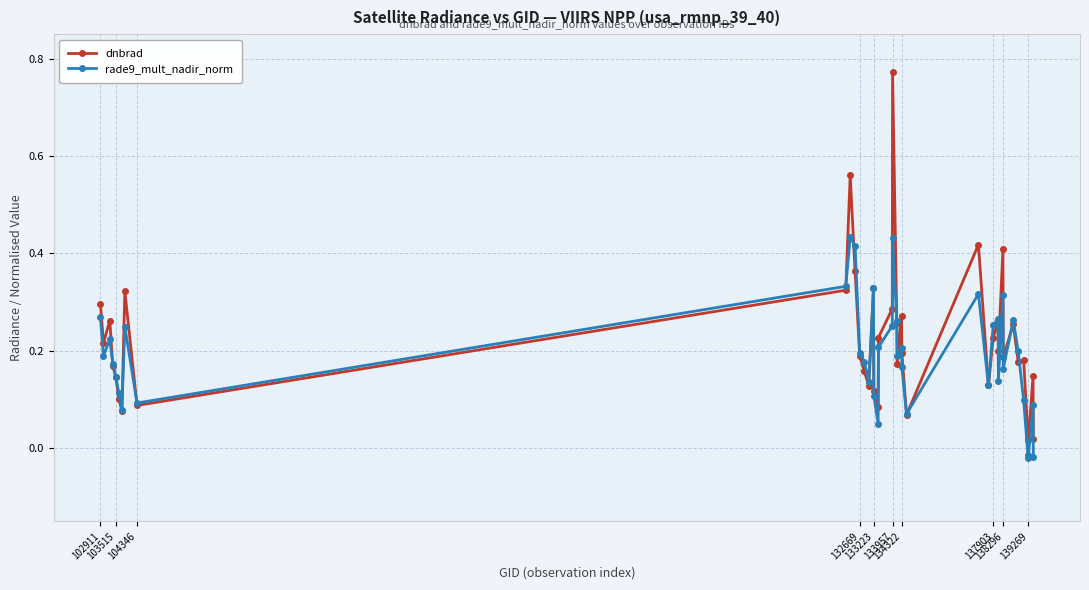

True or false: dnbrad has more than 2 interior local peaks.

True